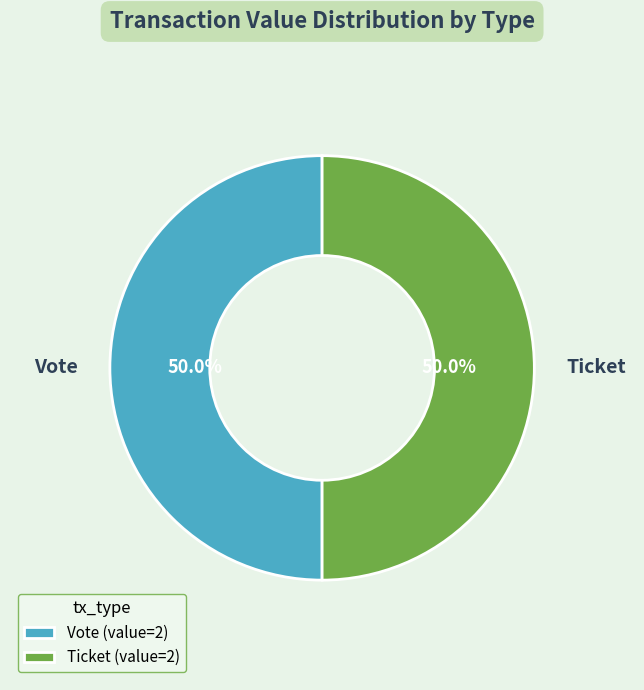

What percentage is NOT represented by Ticket?

50.0%